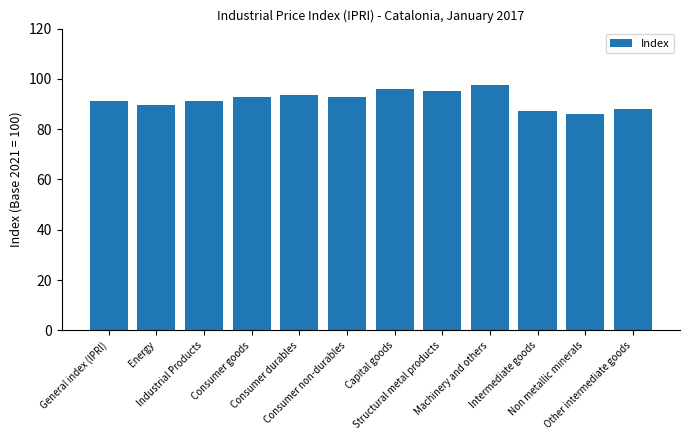

Count the number of values greater than 92.

6